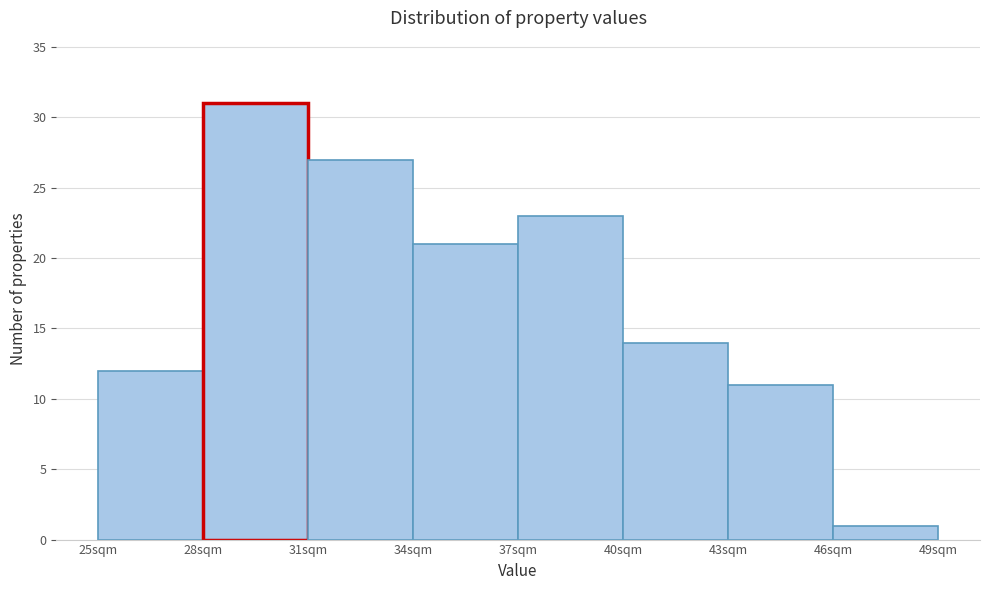

What is the height of the bar covering 40 to 43 on the x-axis? The values are not printed on the chart, so give them approximately, as read against the axis.

14